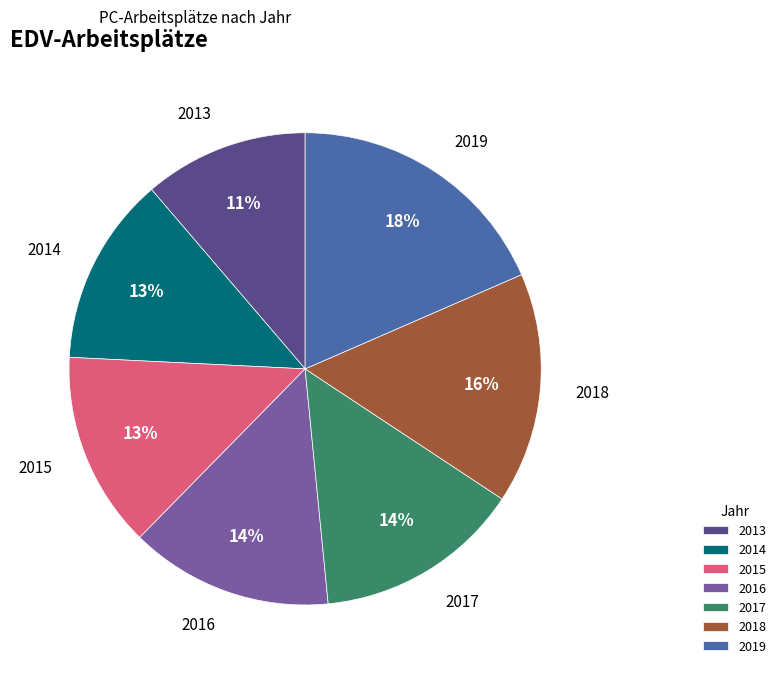

Do 2013 and 2019 together represent more than half of the pie?

No